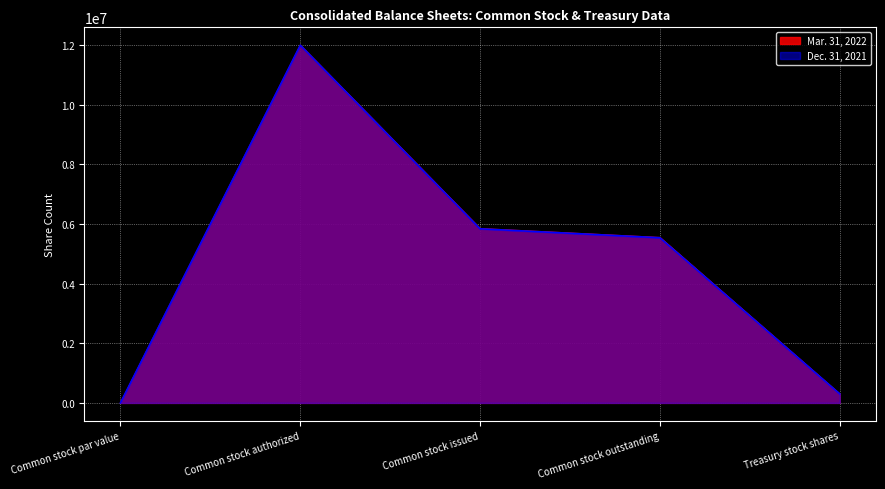

The value of Mar. 31, 2022 at Common stock outstanding is 1450057. True or false?

False